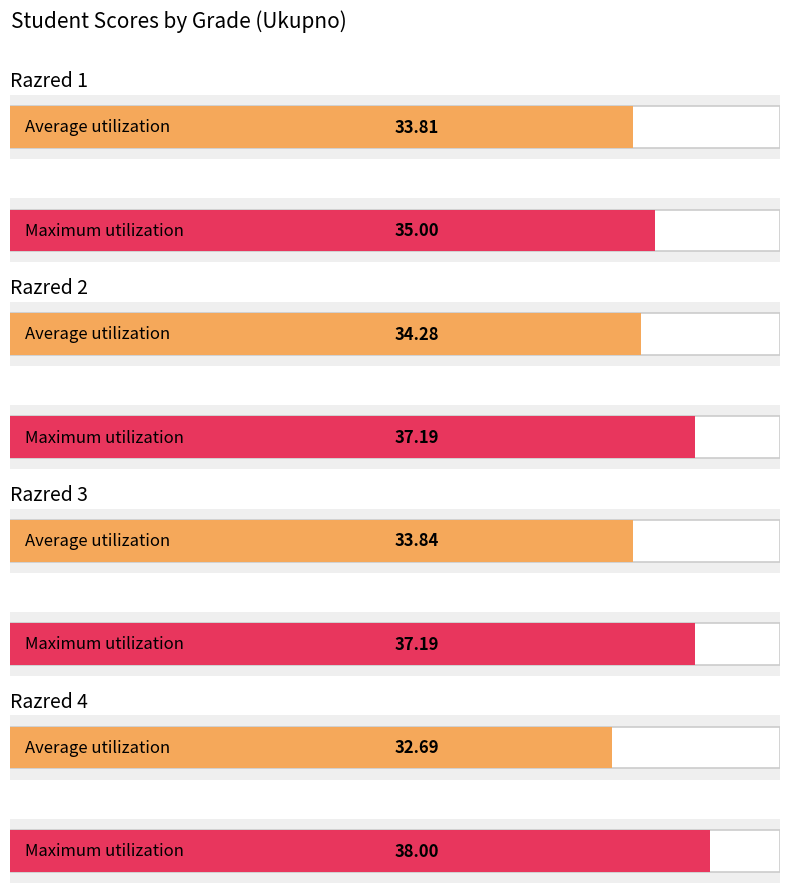

Does the chart contain stacked bars?

No